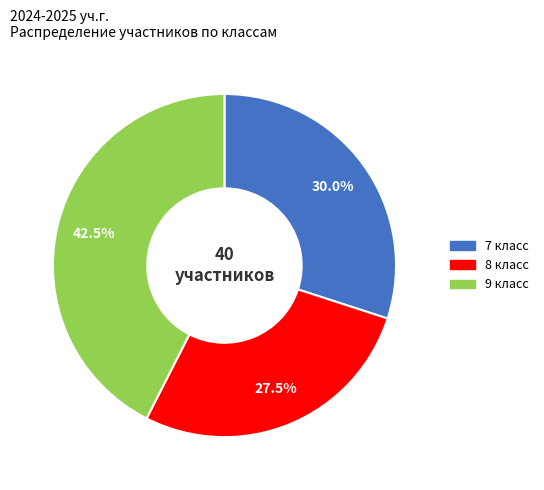

Which category has the biggest portion of the pie?

9